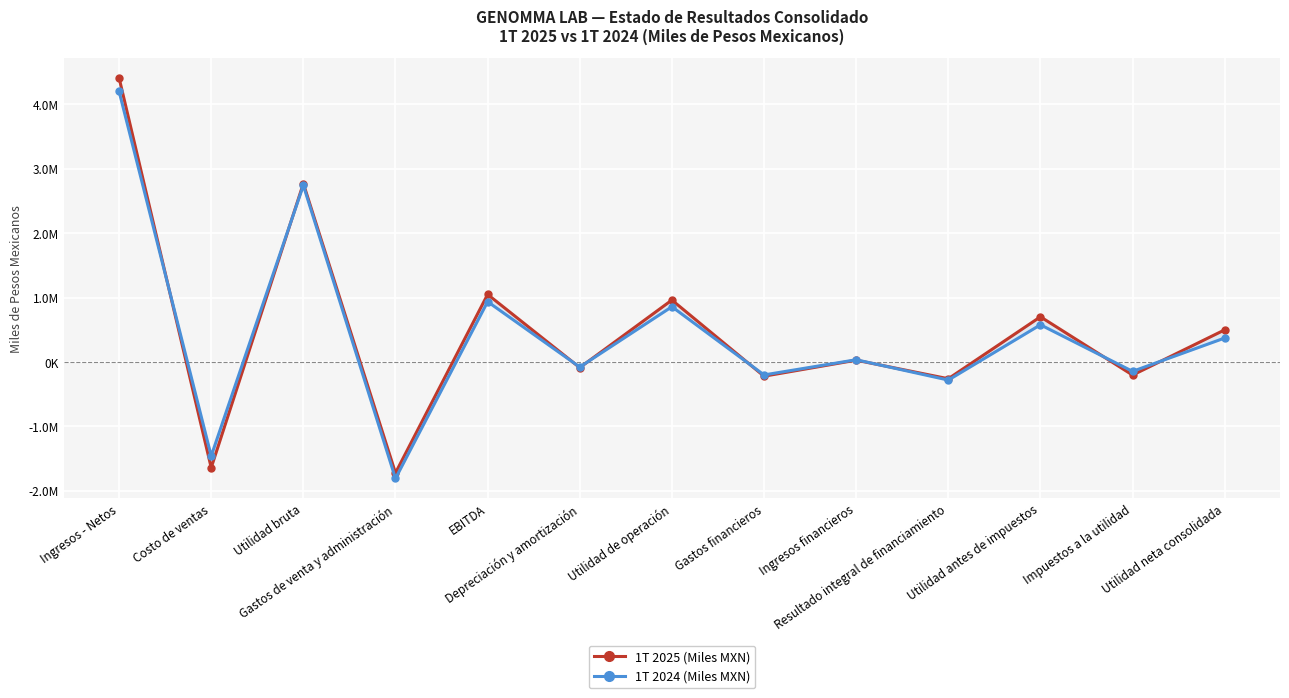

Rank the categories by 1T 2024 (Miles MXN) value from lowest to highest.

Gastos de venta y administración, Costo de ventas, Resultado integral de financiamiento, Gastos financieros, Impuestos a la utilidad, Depreciación y amortización, Ingresos financieros, Utilidad neta consolidada, Utilidad antes de impuestos, Utilidad de operación, EBITDA, Utilidad bruta, Ingresos - Netos